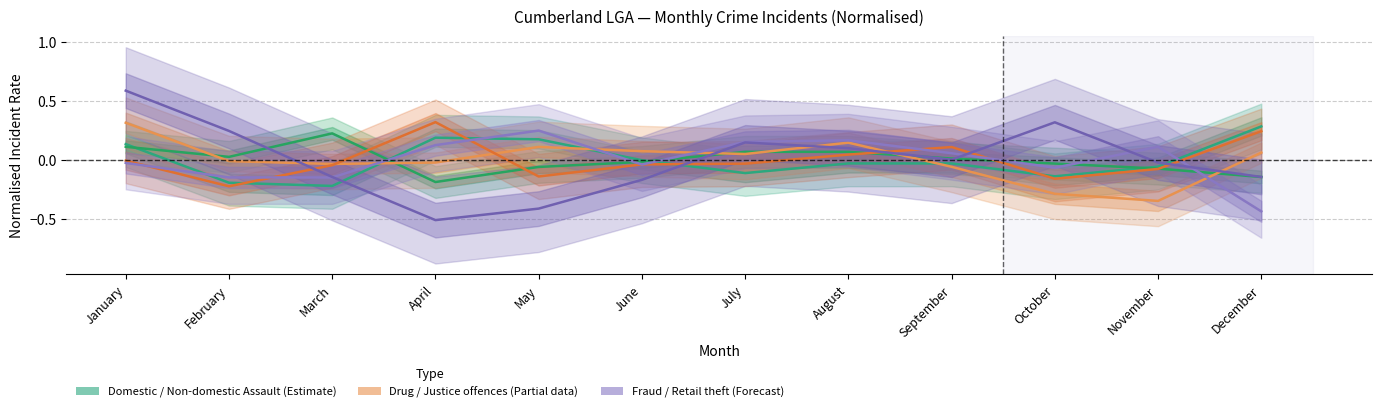

What is the spread (max minus min) of values at May?

0.7